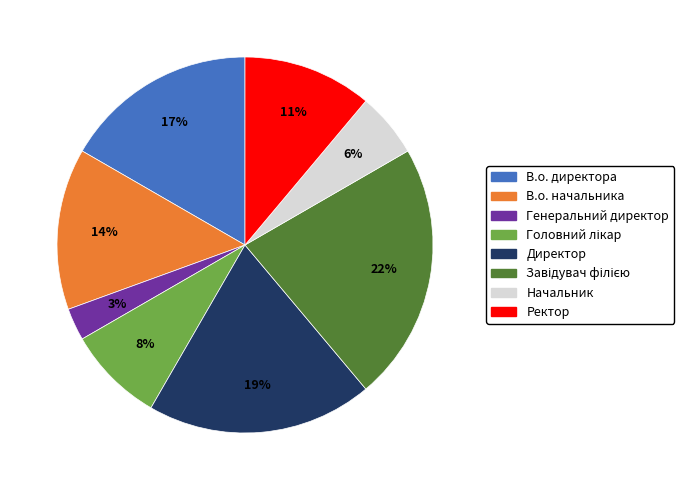

Does any single category account for the majority?

No